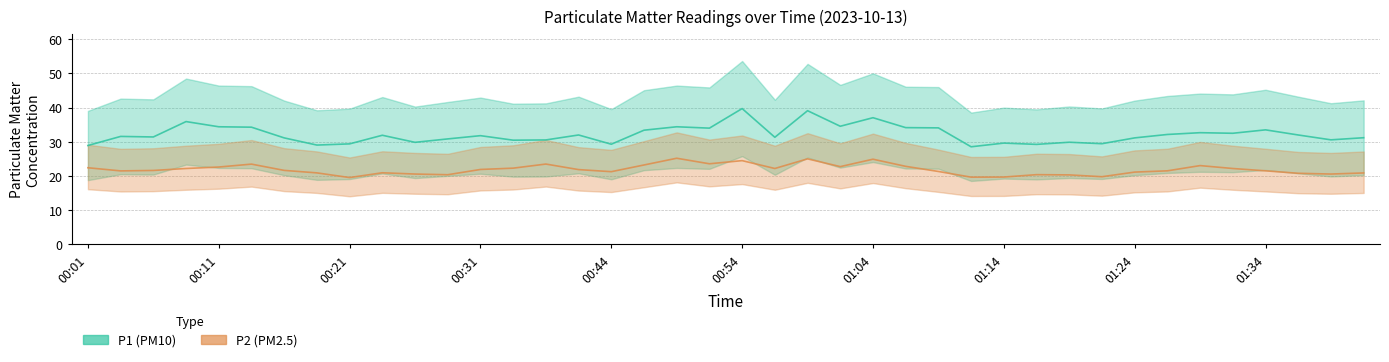

The value of P1 at 01:34 is 15.6. True or false?

False